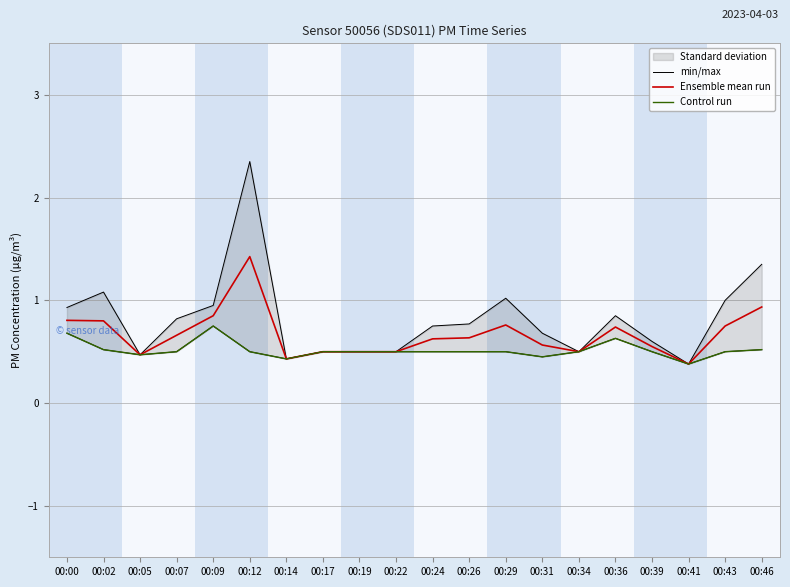

True or false: Ensemble mean run and Control run cross at least once.

False